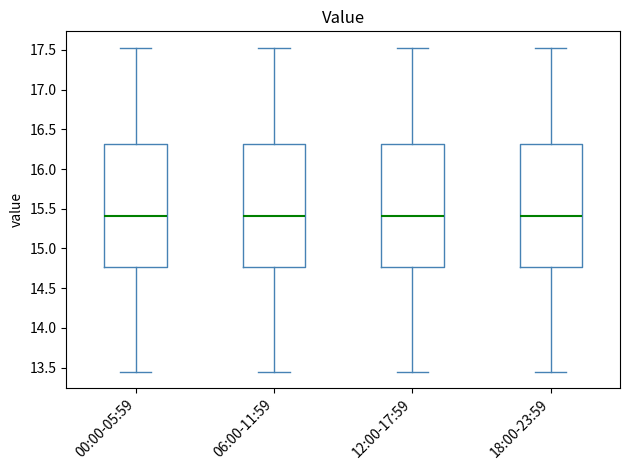

Reading left to right, transcribe this box plot: for each box, give where its median line is, the range the box spans, and where its two whiskers end, as read against the y-axis. The values are not printed on the chart, so give them approximately, as read against the axis.

00:00-05:59: median 15.40, box 14.75 to 16.30, whiskers 13.45 to 17.55
06:00-11:59: median 15.40, box 14.75 to 16.30, whiskers 13.45 to 17.55
12:00-17:59: median 15.40, box 14.75 to 16.30, whiskers 13.45 to 17.55
18:00-23:59: median 15.40, box 14.75 to 16.30, whiskers 13.45 to 17.55